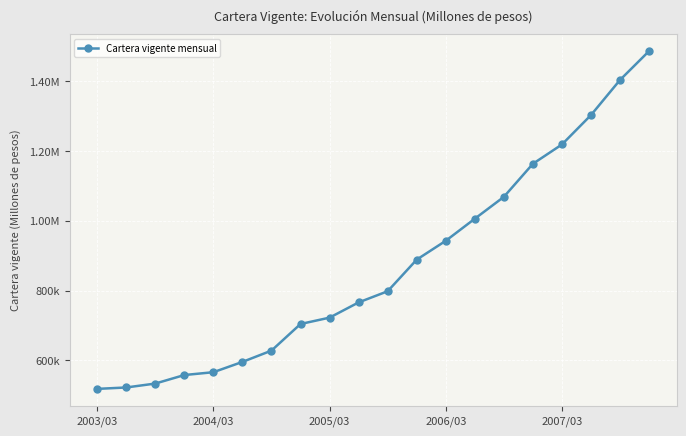

What is the difference between the second highest and second lowest values?

880740.3